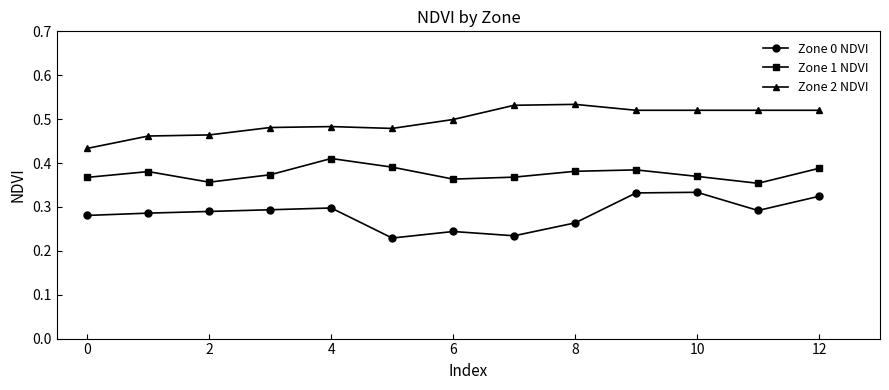

What is the difference between the maximum and minimum values in the Zone 1 NDVI series?

0.1